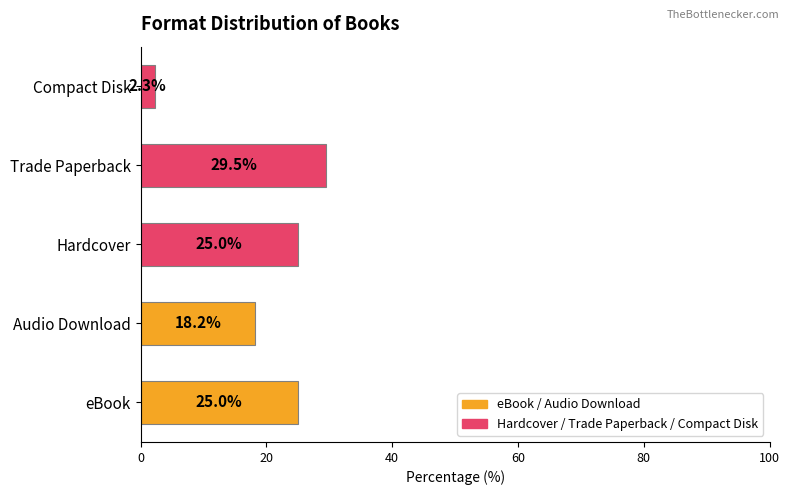

Is it true that the value at eBook is 34.4?

False